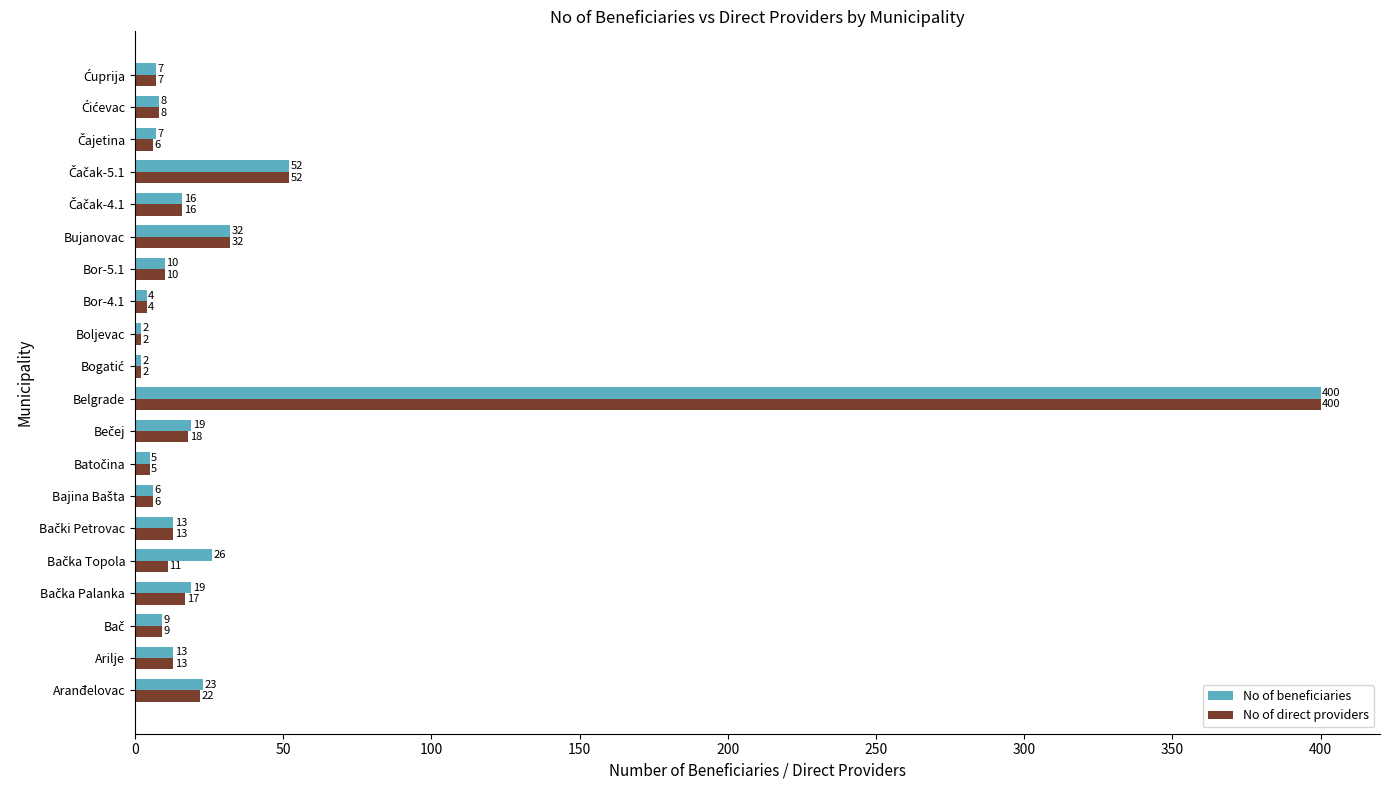

Rank the series by their average value, from lowest to highest.

No of direct providers, No of beneficiaries